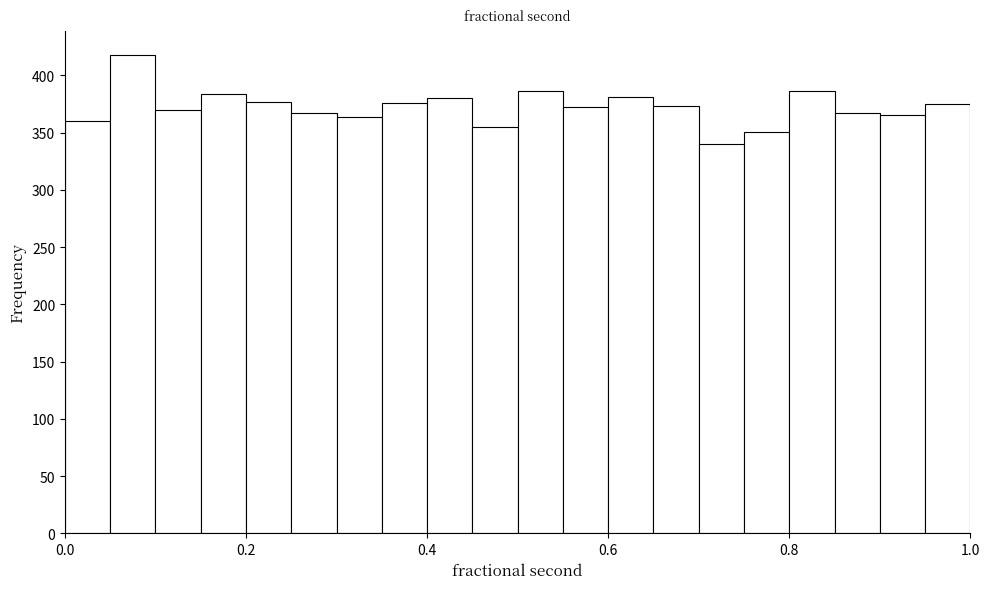

Around what value on the x-axis is the tallest bar? Give the approximate position of its centre, as read against the axis.

0.08